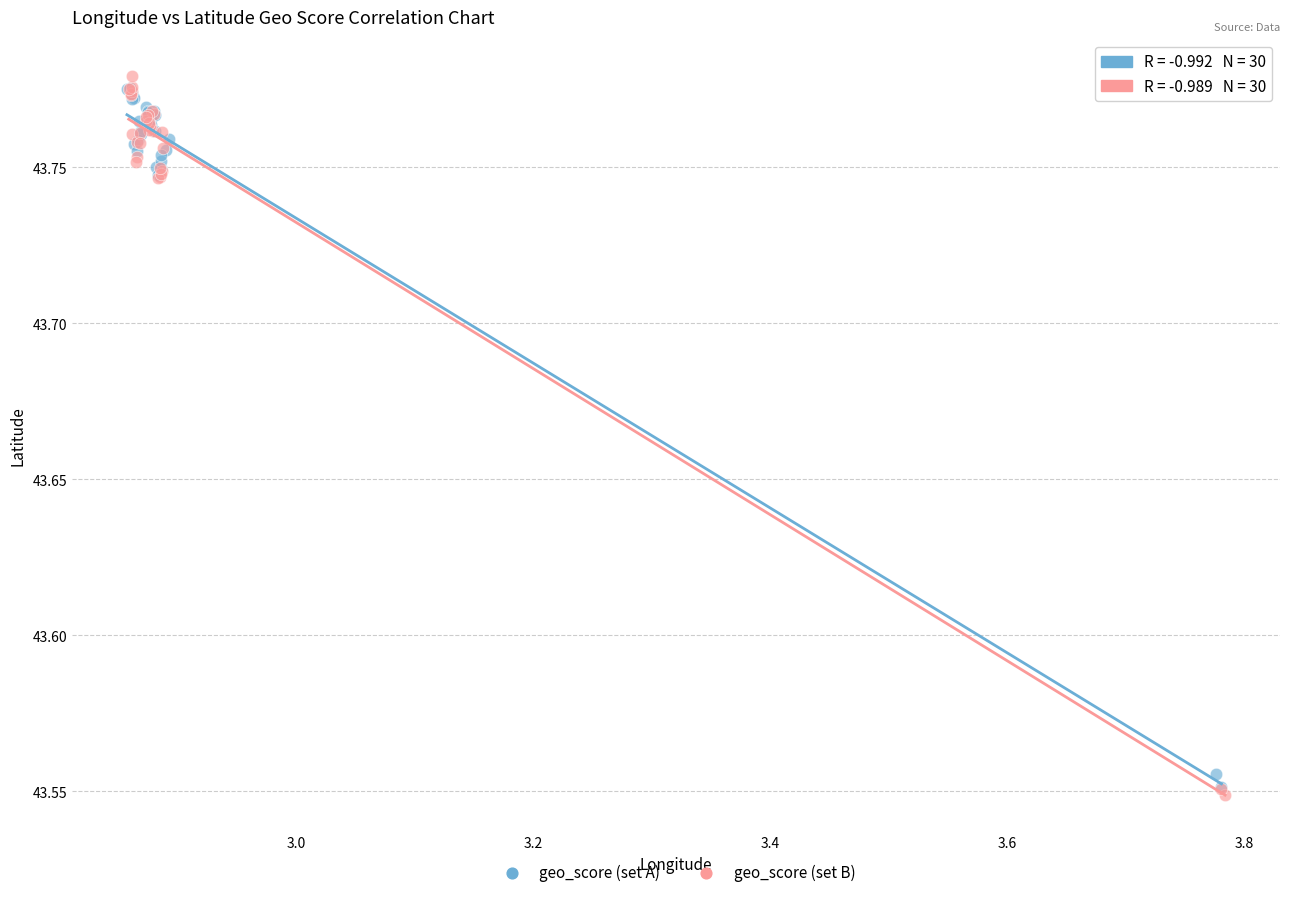

Which series has the widest spread of Y values?

geo_score (set B)